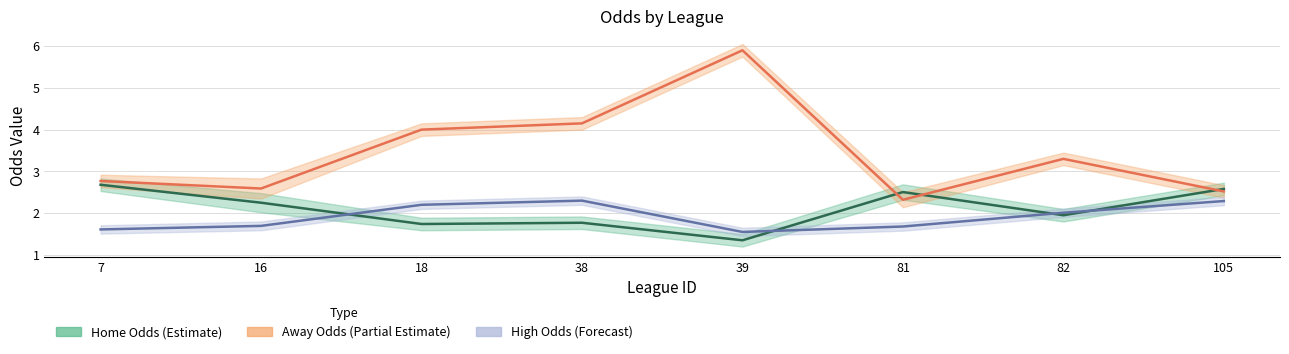

The first_home series shows 0.8 at 38. True or false?

False